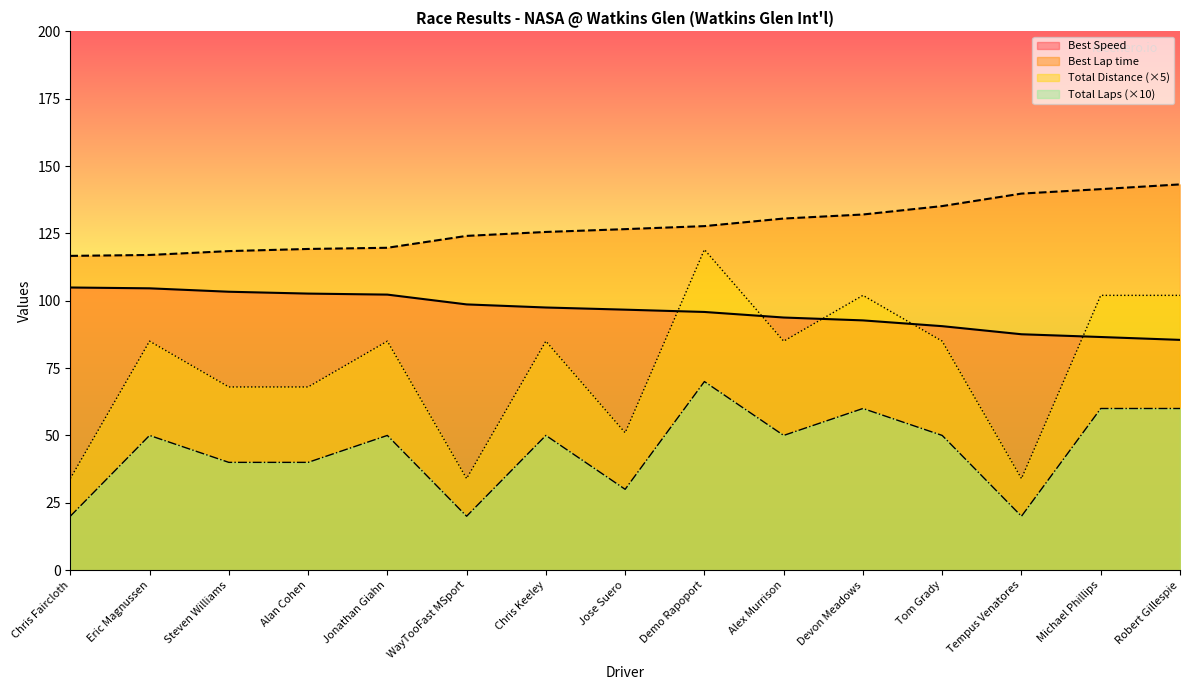

The Best Lap time series shows 82.3 at Tom Grady. True or false?

False